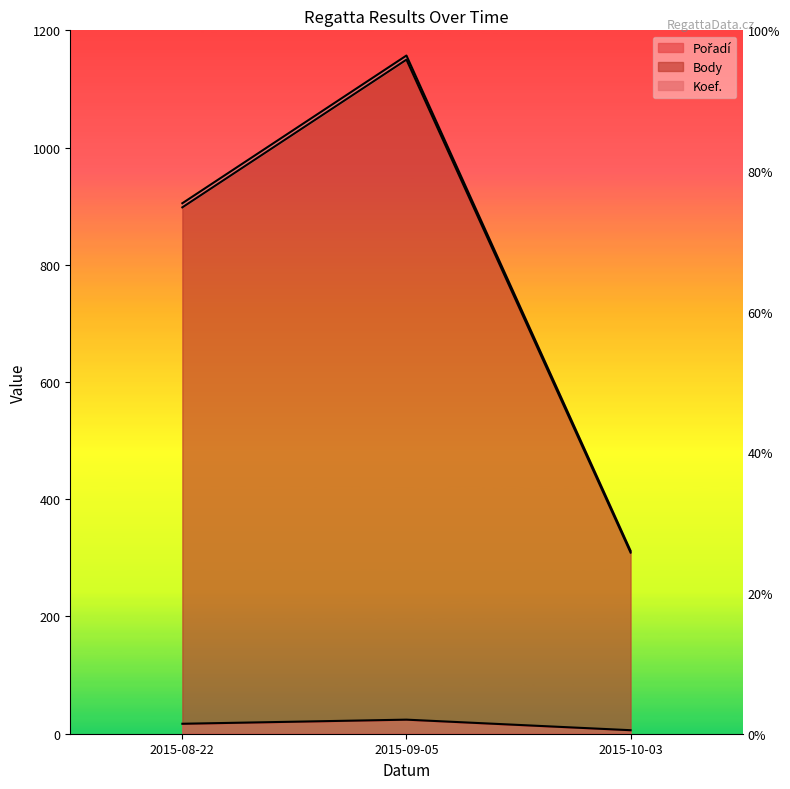

List the labels in order of Body value, smallest first.

2015-10-03, 2015-08-22, 2015-09-05